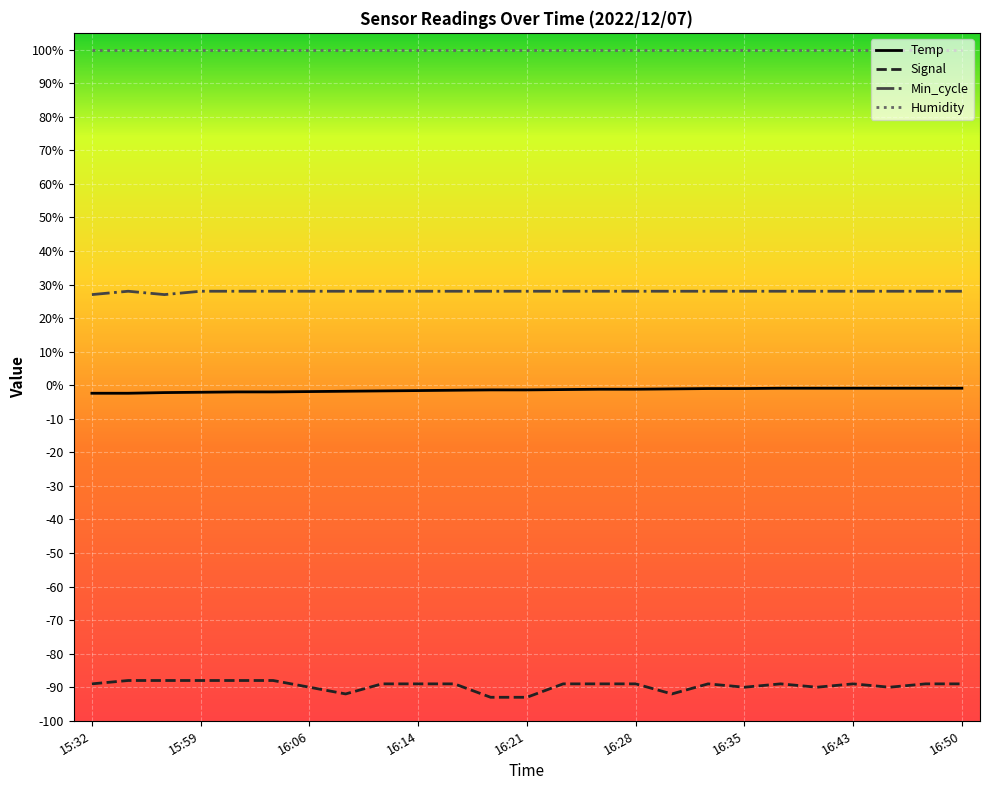

What are all the series names shown in the legend?

Temp, Signal, Min_cycle, Humidity